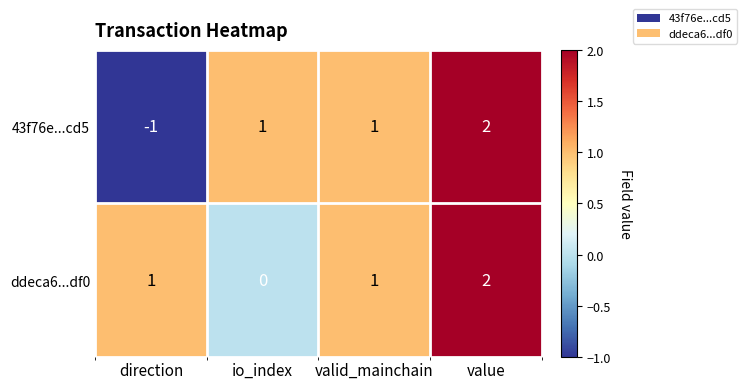

How many categories are shown in the chart?

4